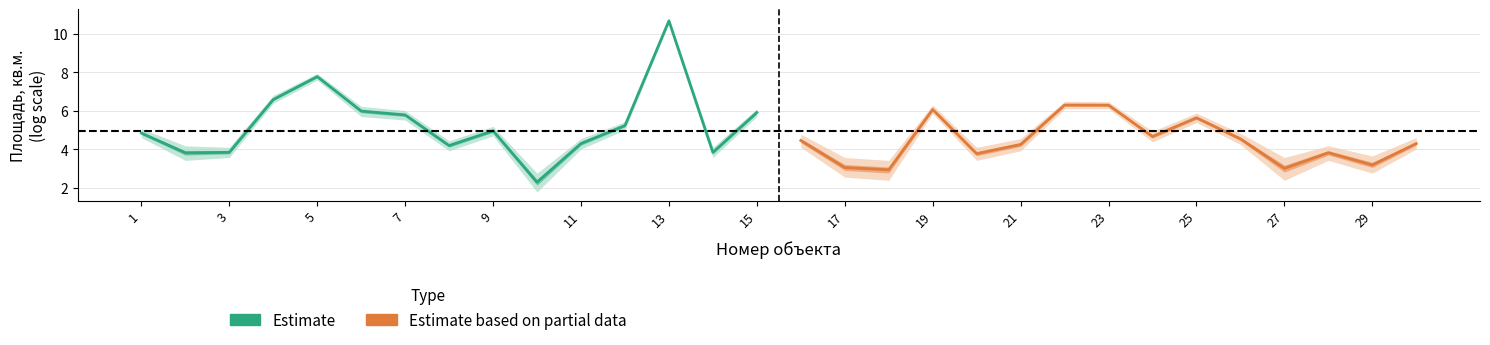

List the series in order of their peak value, lowest first.

Estimate based on partial data, Estimate